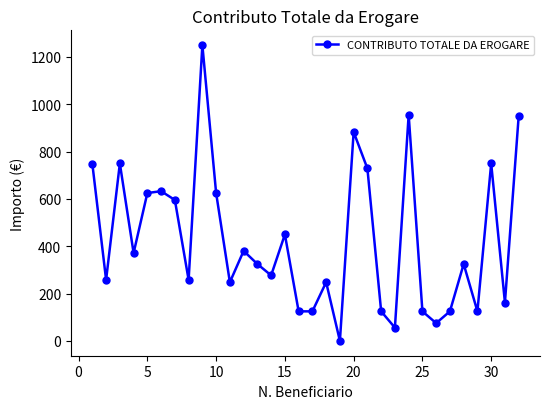

What is the average value?

427.4